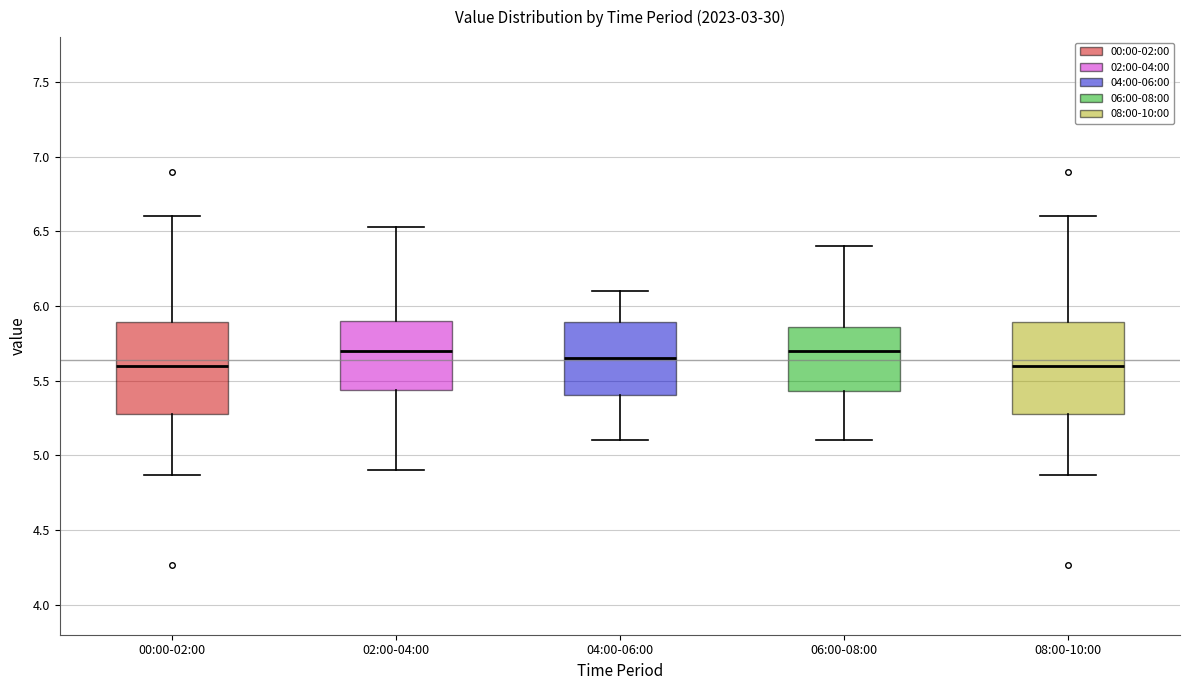

Where is the upper edge of the box for 08:00-10:00 on the y-axis? The values are not printed on the chart, so give them approximately, as read against the axis.

5.90